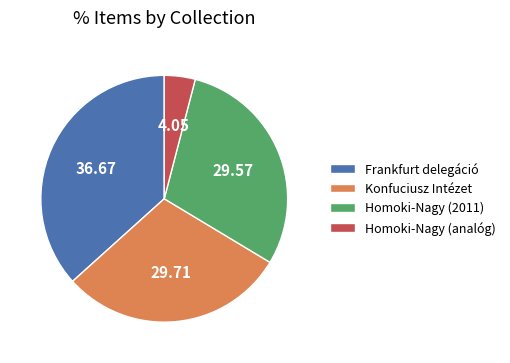

Combined, do Frankfurt delegáció and Homoki-Nagy (analóg) account for over 50%?

No